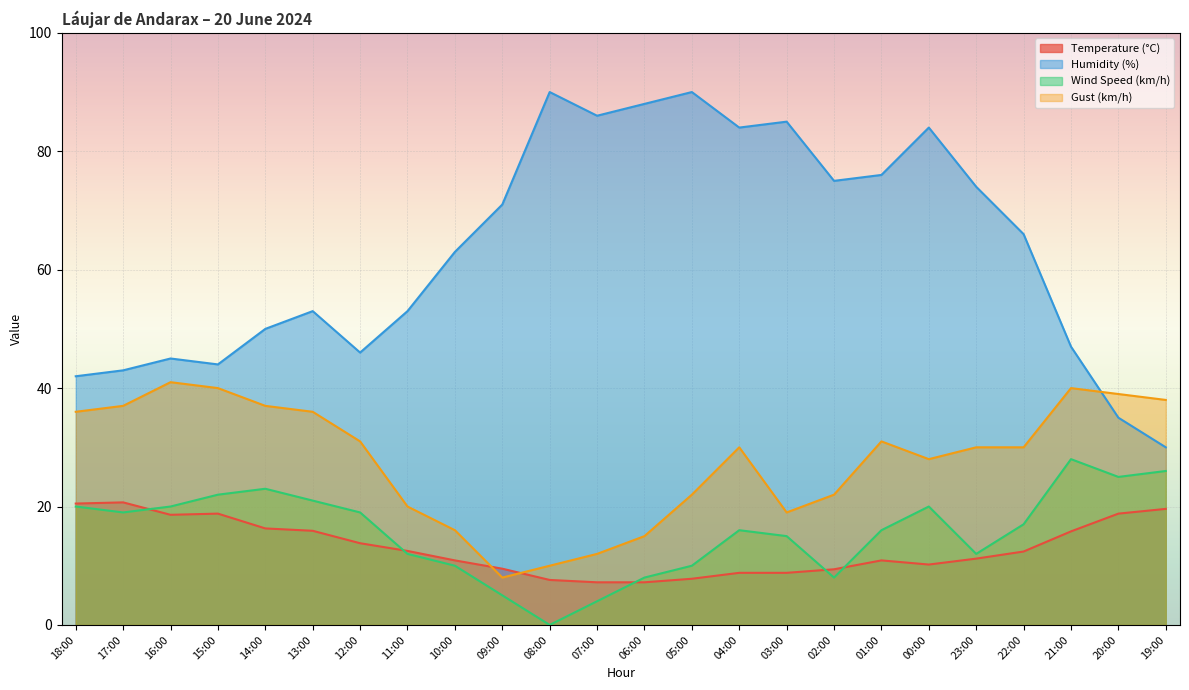

Which series has the largest total across all categories?

Humidity (%)